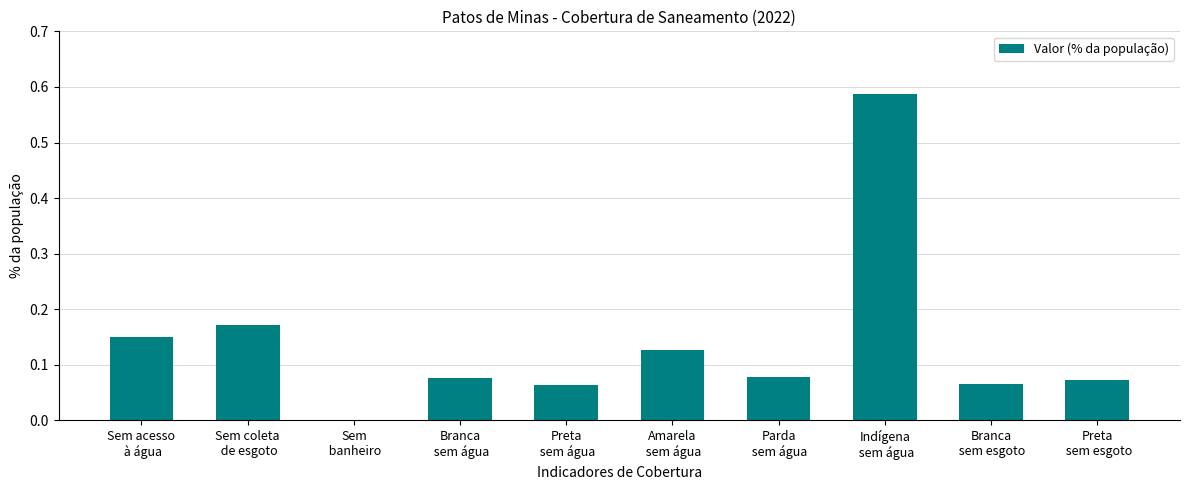

Which label corresponds to the largest value in the chart?

Indígena
 sem água